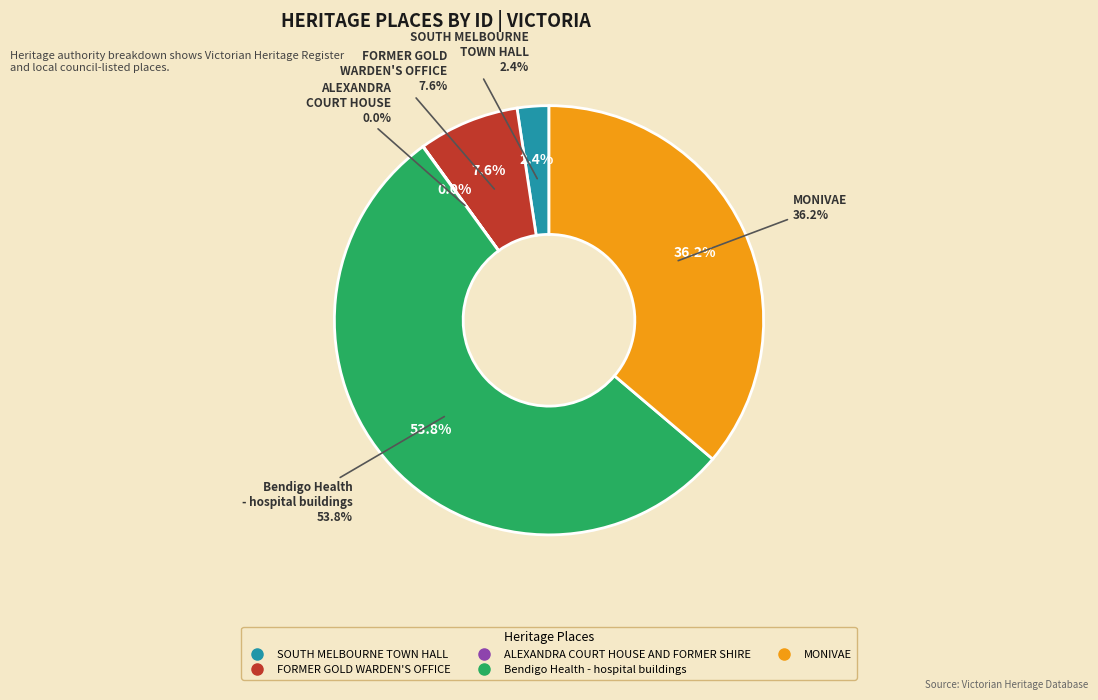

The ALEXANDRA COURT HOUSE AND FORMER SHIRE slice represents 15% of the pie. True or false?

False